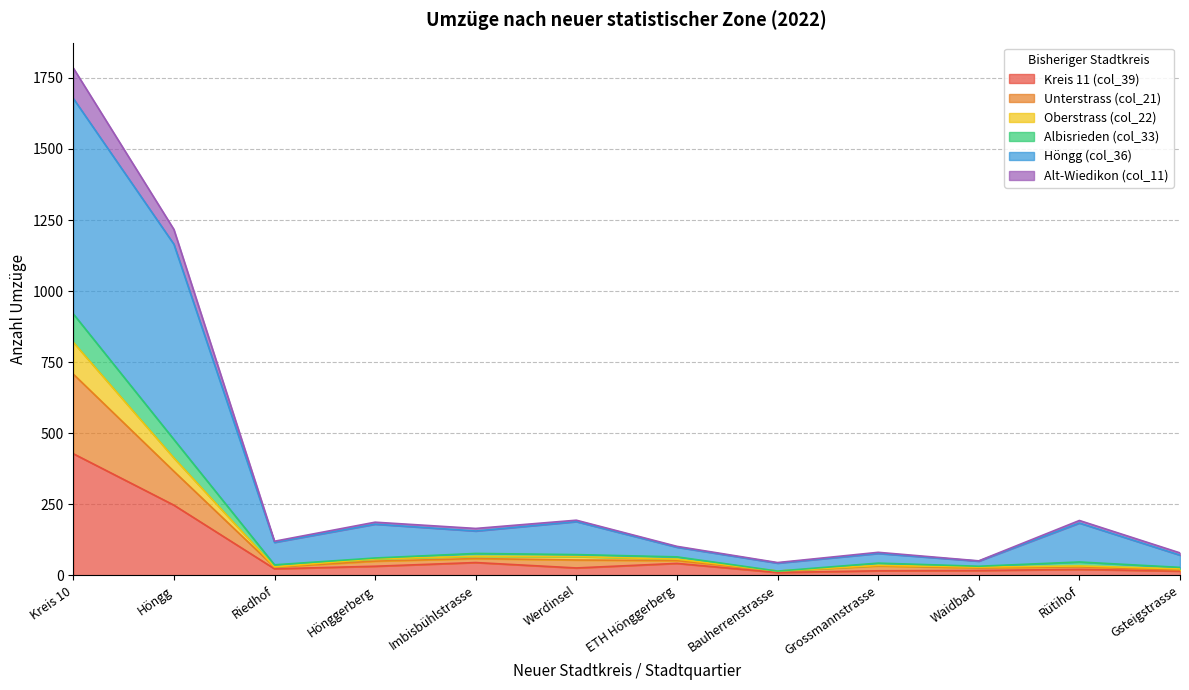

What is the maximum value shown in the chart?

1785